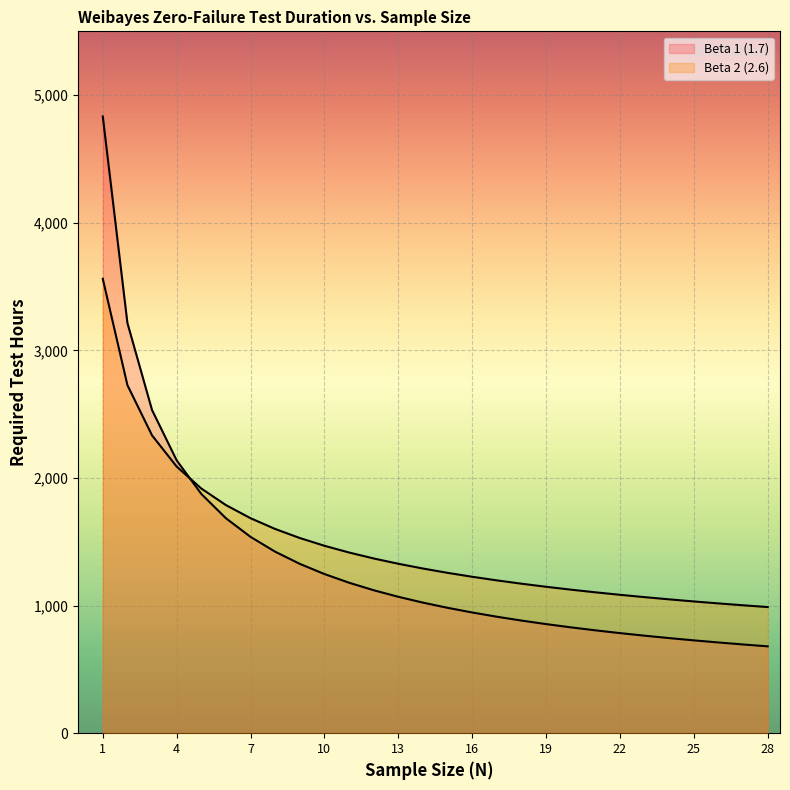

Read the Beta 1 (1.7) value at 24.

745.3